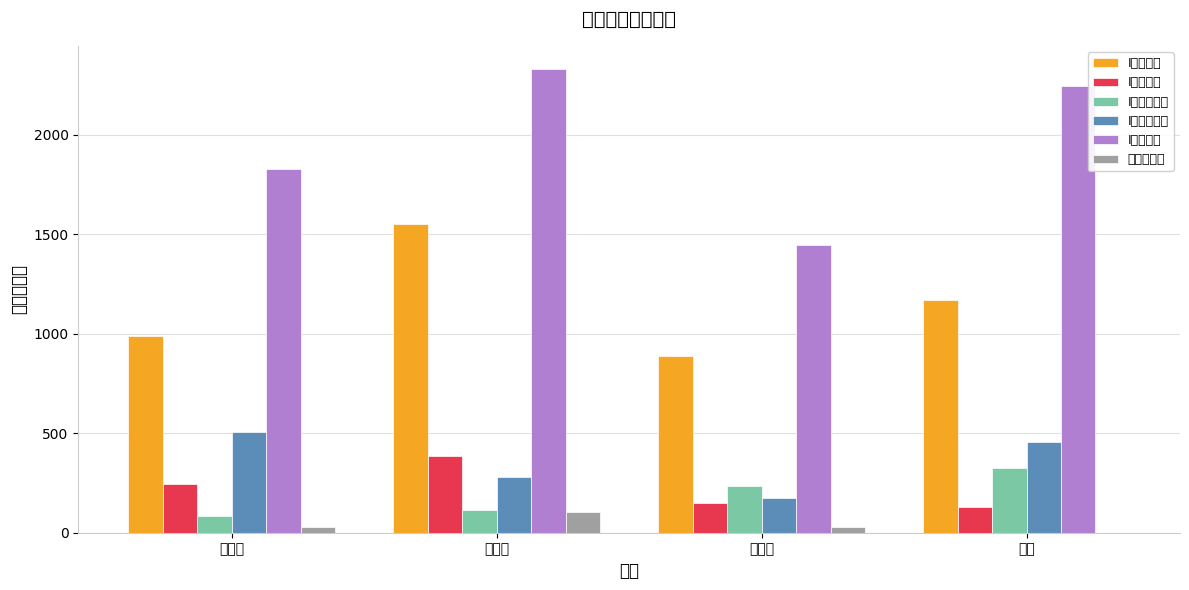

At which category is the sum across all series the highest?

杨如海